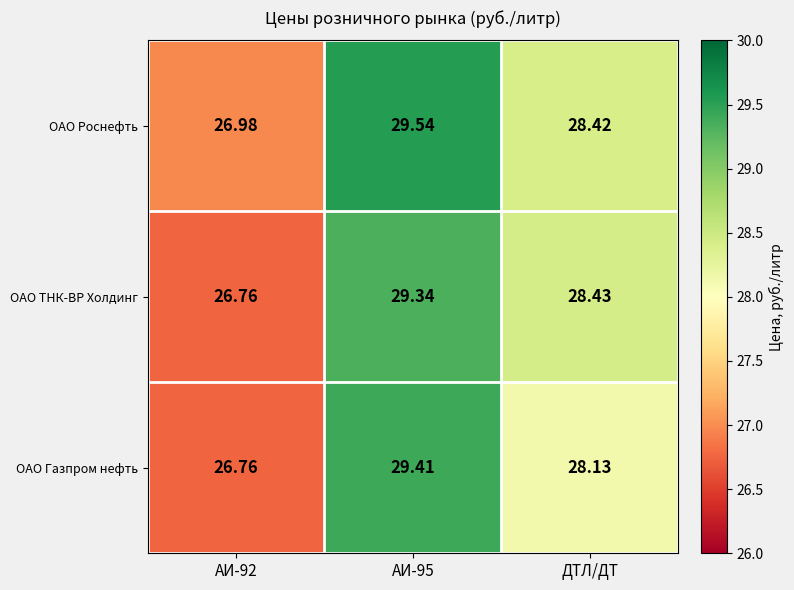

What is the smallest value displayed?

26.8